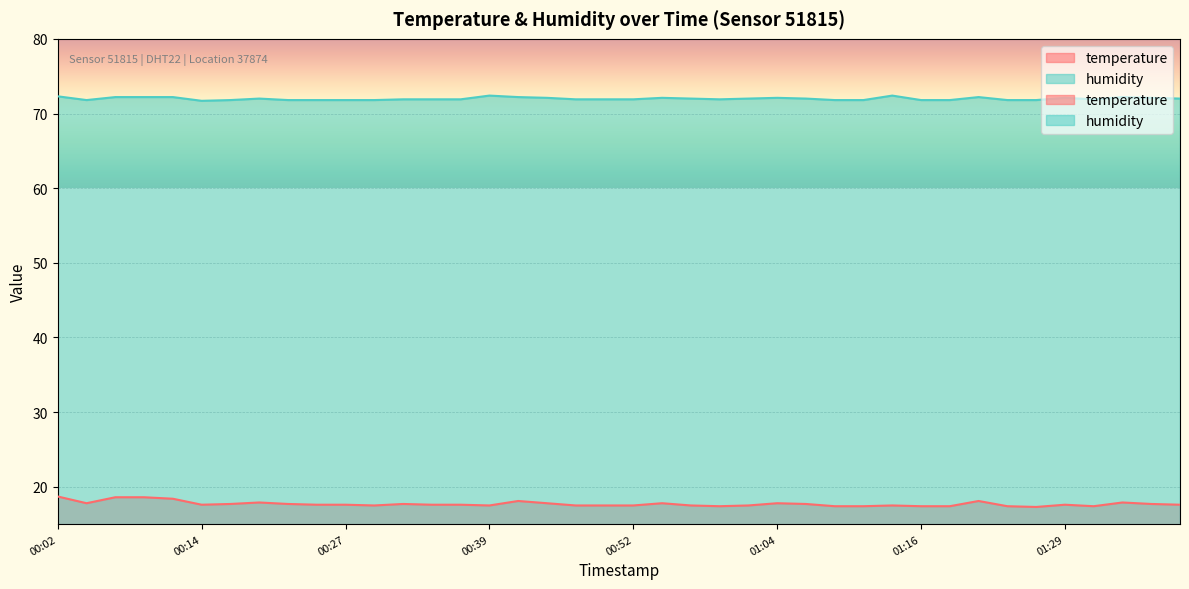

Between 00:52 and 00:07, which is larger?

00:07